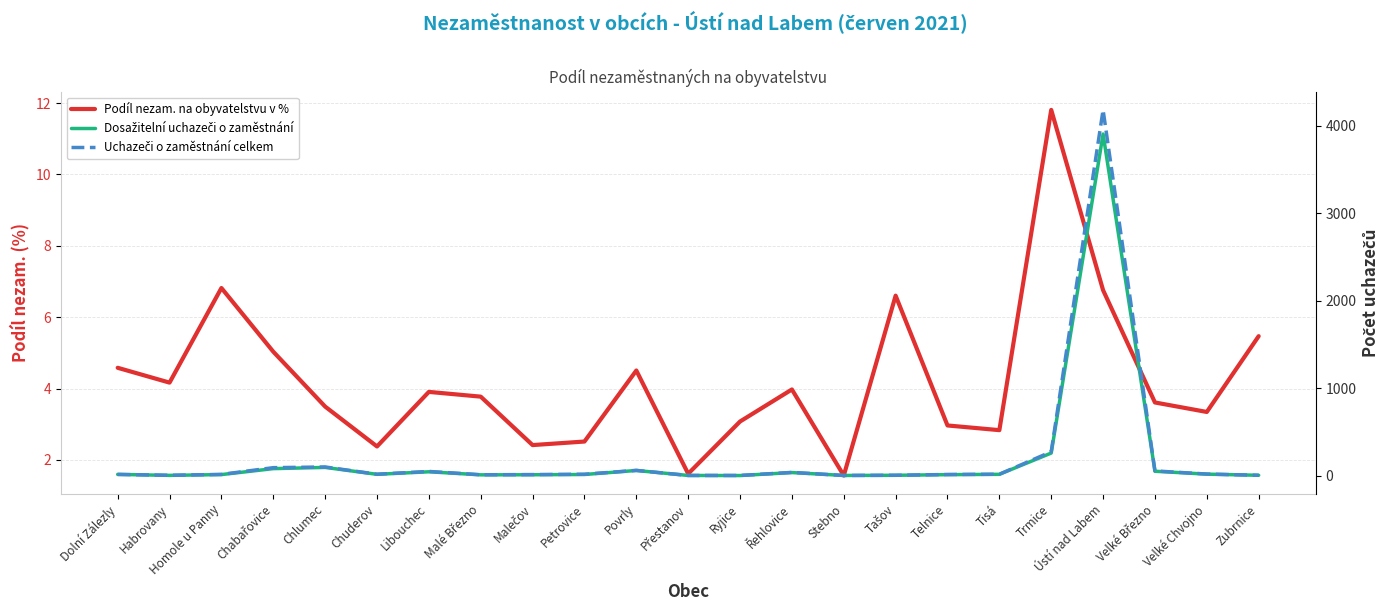

What is the maximum value shown in the chart?

4183.0